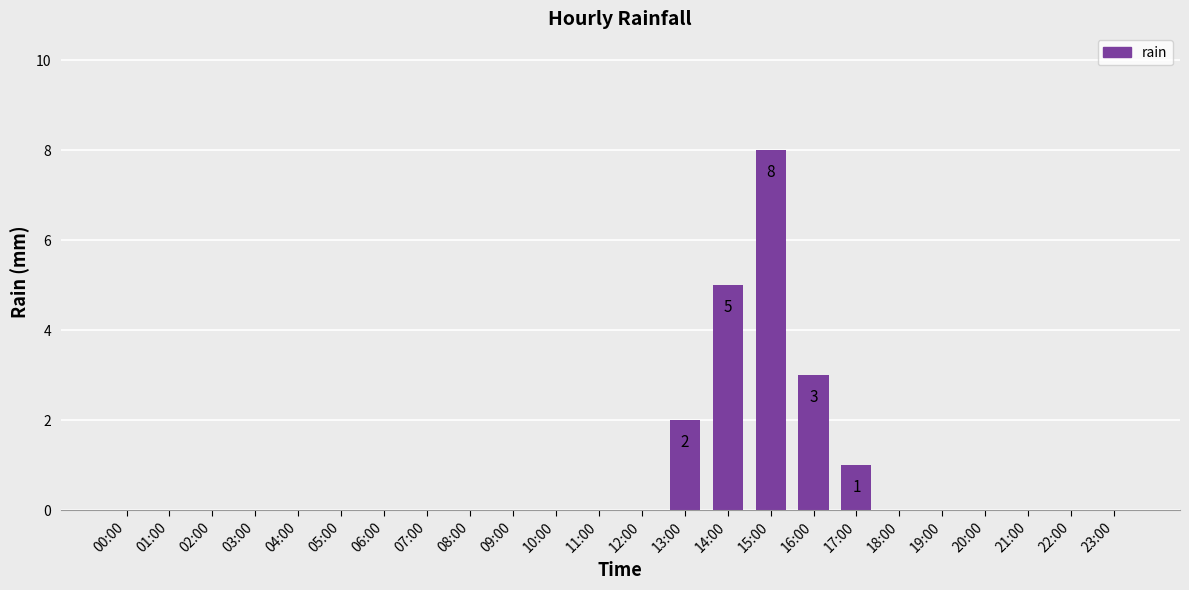

Are the bars grouped side by side (vs. stacked)?

No